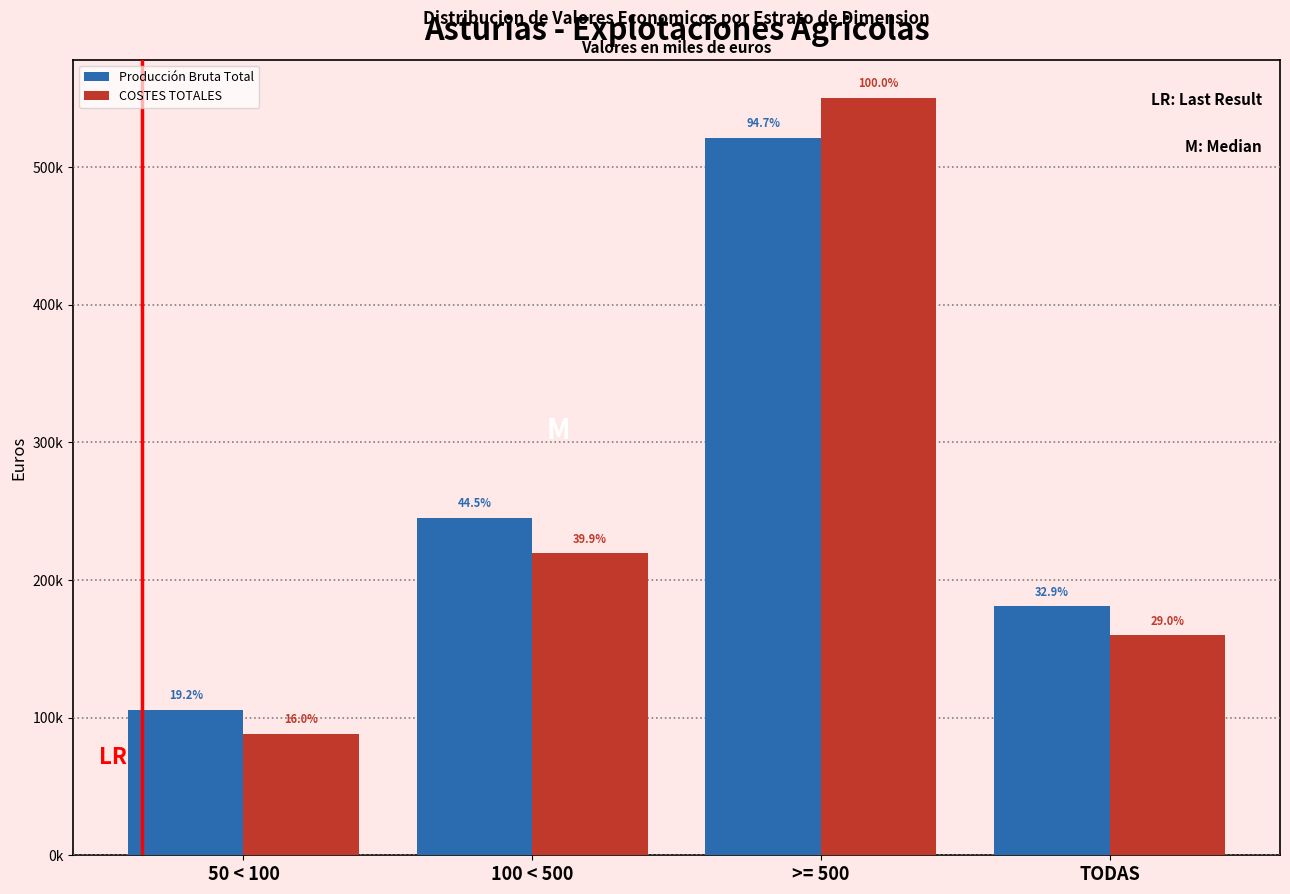

Does the chart contain stacked bars?

No